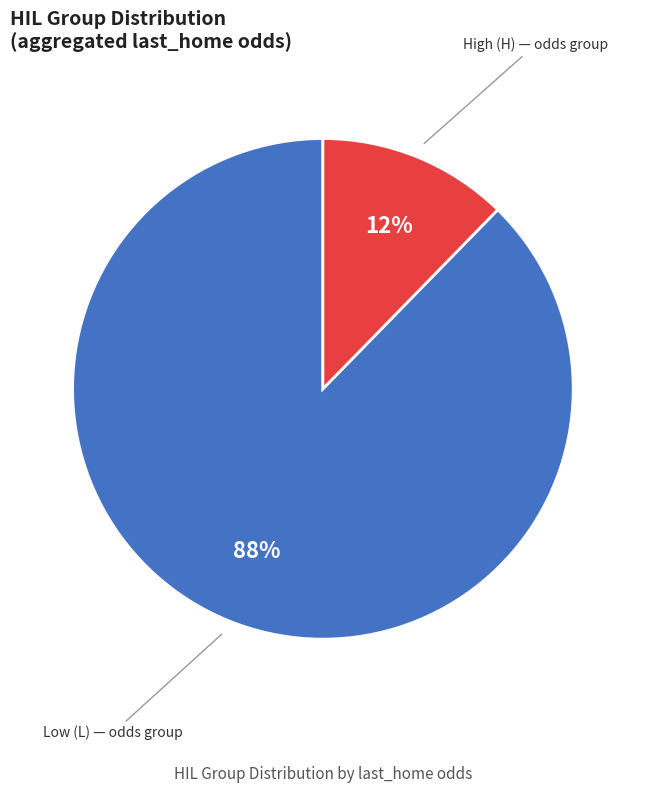

To the nearest percent, what is the average slice percentage?

50%